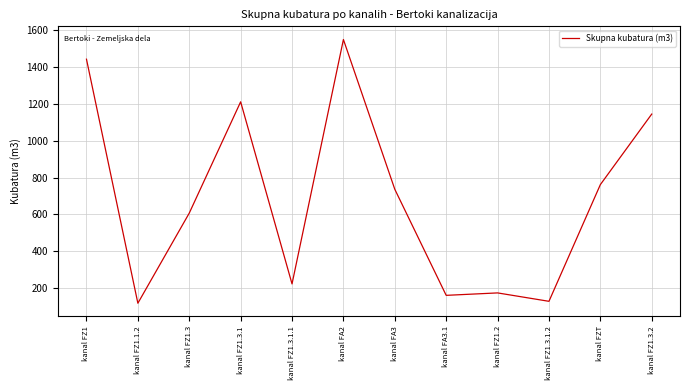

What is the difference between the values at kanal FA3.1 and kanal FA3?

576.1